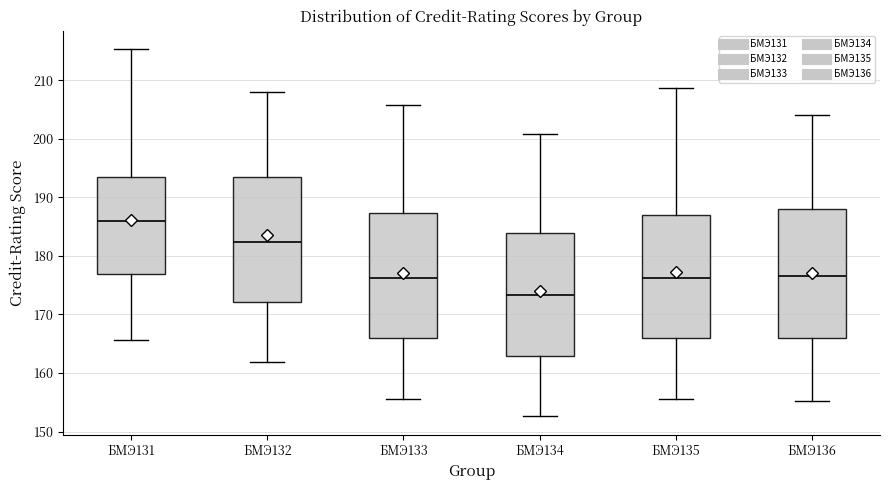

Reading left to right, transcribe this box plot: for each box, give where its median line is, the range the box spans, and where its two whiskers end, as read against the y-axis. The values are not printed on the chart, so give them approximately, as read against the axis.

БМЭ131: median 186, box 177 to 193, whiskers 166 to 215
БМЭ132: median 182, box 172 to 193, whiskers 162 to 208
БМЭ133: median 176, box 166 to 187, whiskers 156 to 206
БМЭ134: median 173, box 163 to 184, whiskers 153 to 201
БМЭ135: median 176, box 166 to 187, whiskers 156 to 209
БМЭ136: median 177, box 166 to 188, whiskers 155 to 204